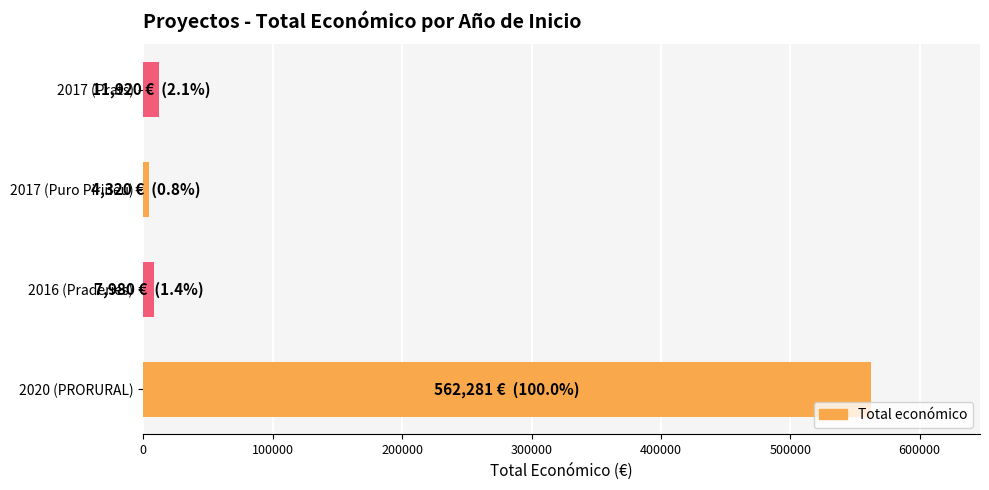

What is the greatest value displayed?

562281